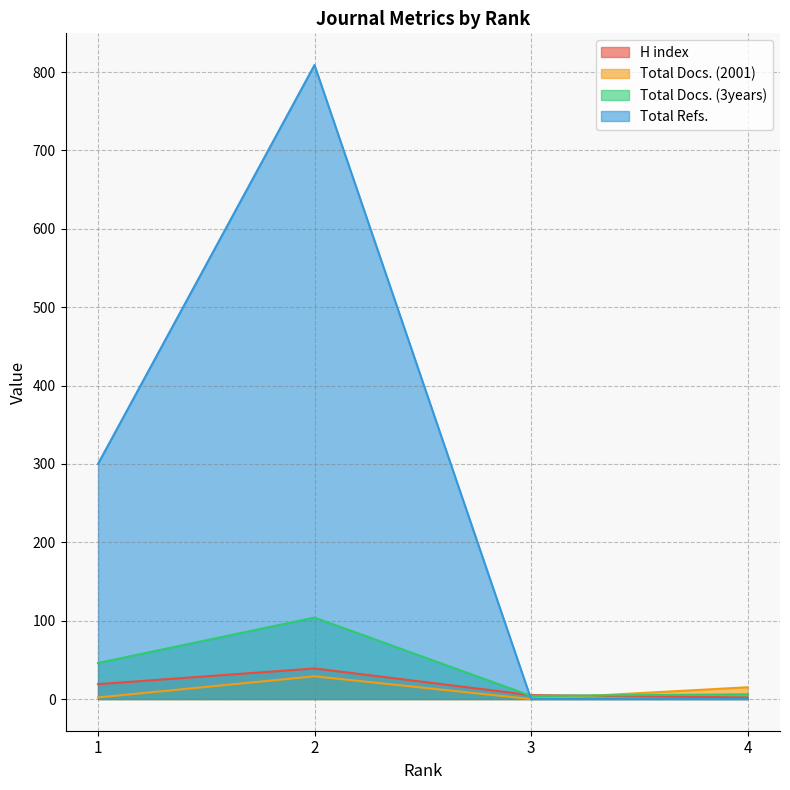

Reading left to right, extract all data points from this chart.

H index: 1=19	2=39	3=5	4=2
Total Docs. (2001): 1=2	2=29	3=0	4=15
Total Docs. (3years): 1=46	2=104	3=4	4=6
Total Refs.: 1=300	2=809	3=0	4=0